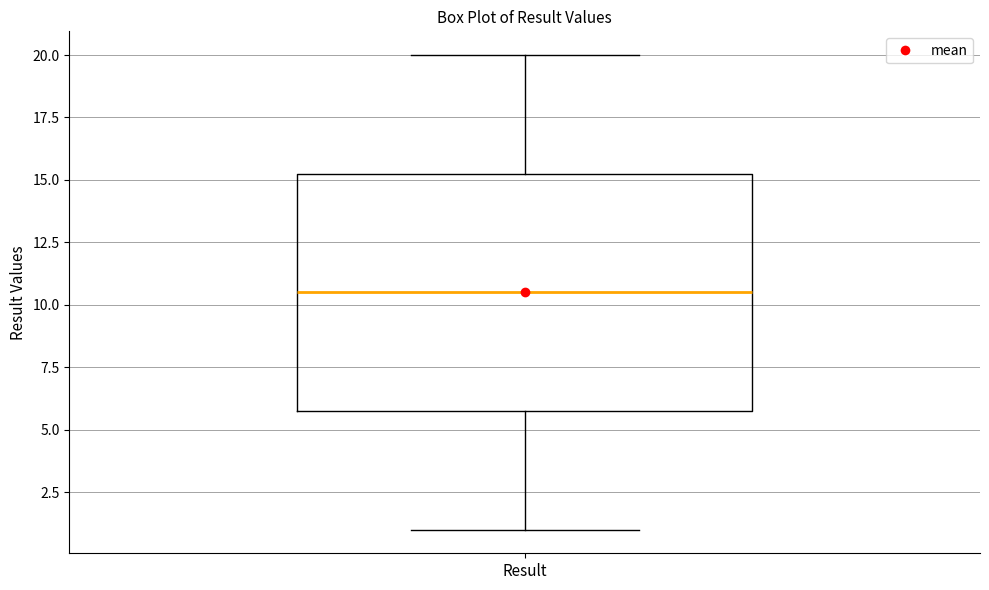

Where is the lower edge of the box for Result on the y-axis? The values are not printed on the chart, so give them approximately, as read against the axis.

6.0